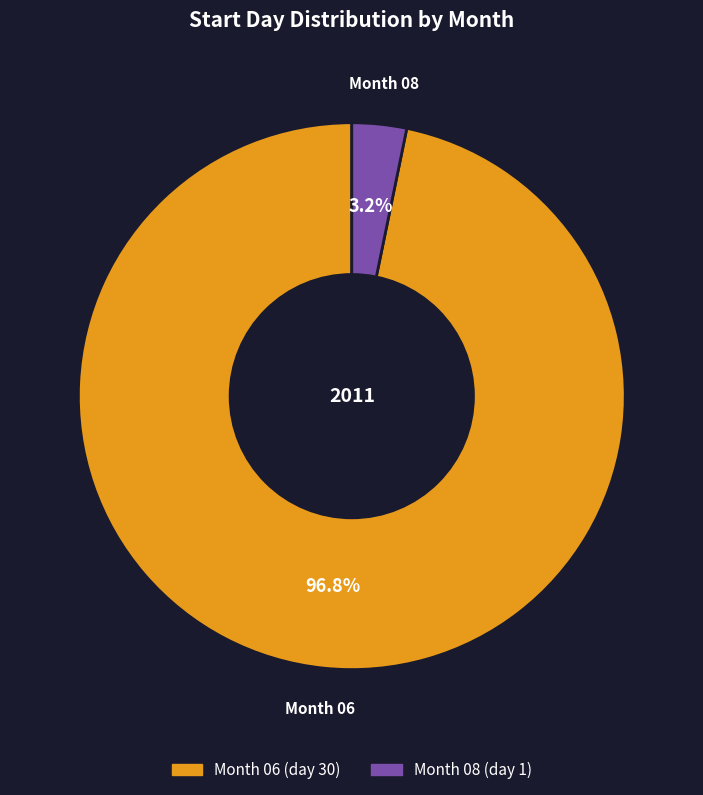

Does any single category account for the majority?

Yes